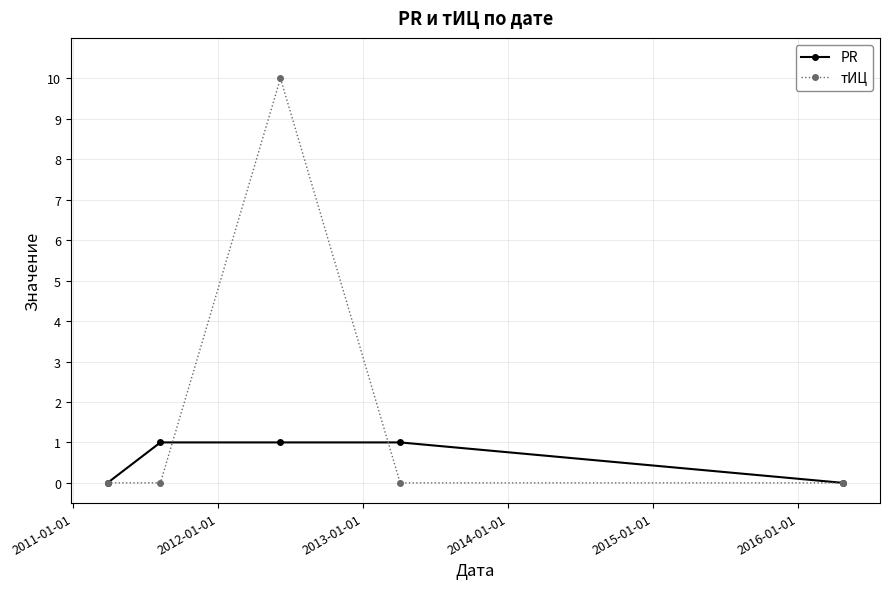

Rank the series by their maximum value, from highest to lowest.

тИЦ, PR